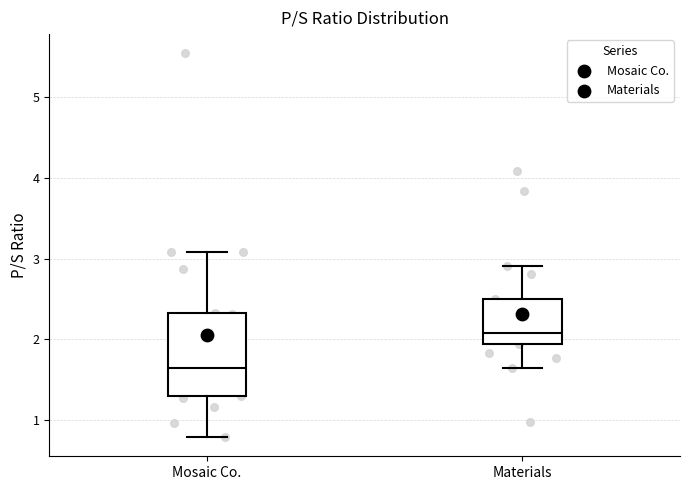

Which box's median line is the lowest?

Mosaic Co.